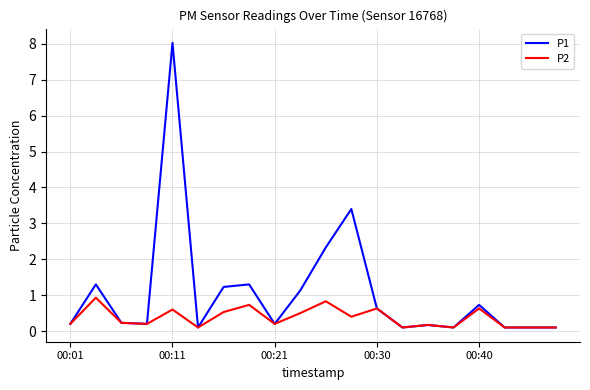

What is the highest value of the P2 series?

0.9